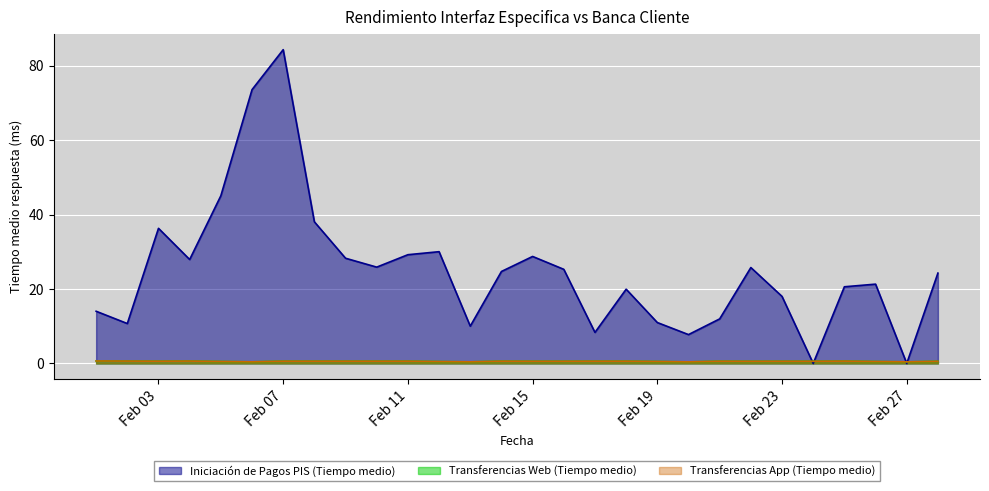

What is the total value across all series at 2022-02-08?

39.3